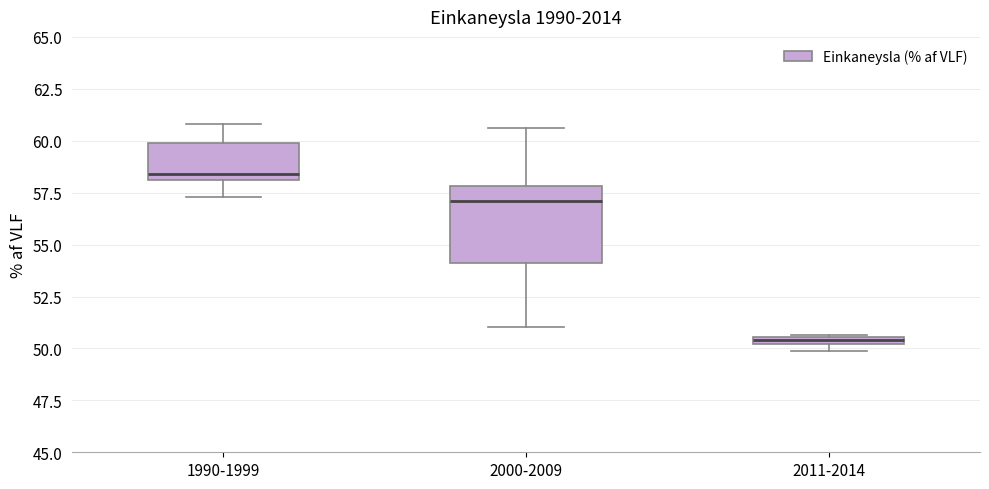

Which box is the tallest, from its lower edge to its upper edge?

2000-2009